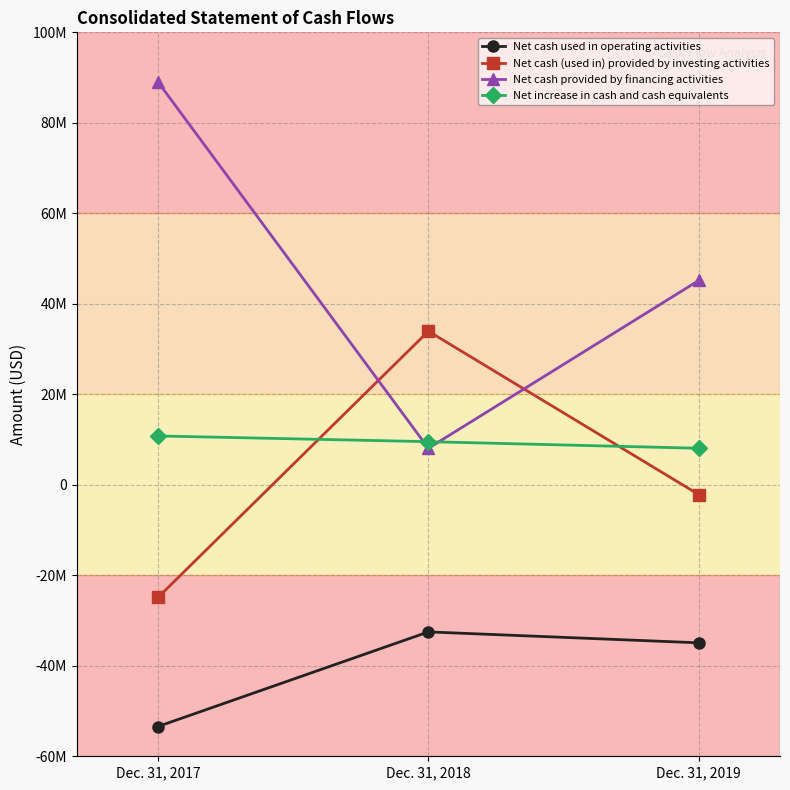

How many Net cash (used in) provided by investing activities values are between -24908000 and 33947000?

3